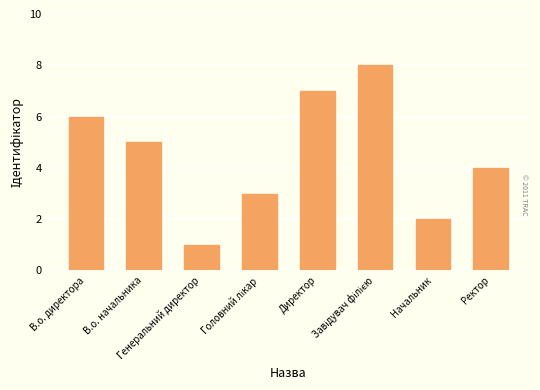

How many categories are shown in the chart?

8